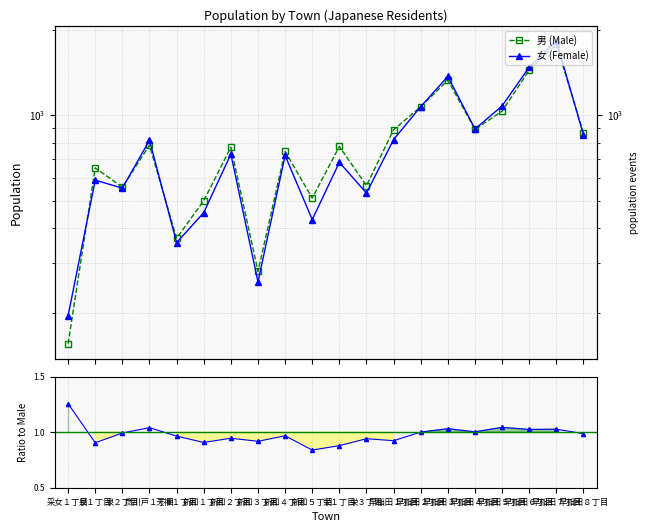

Which has a higher value, 早稲田８丁目 or 早稲田２丁目?

早稲田２丁目